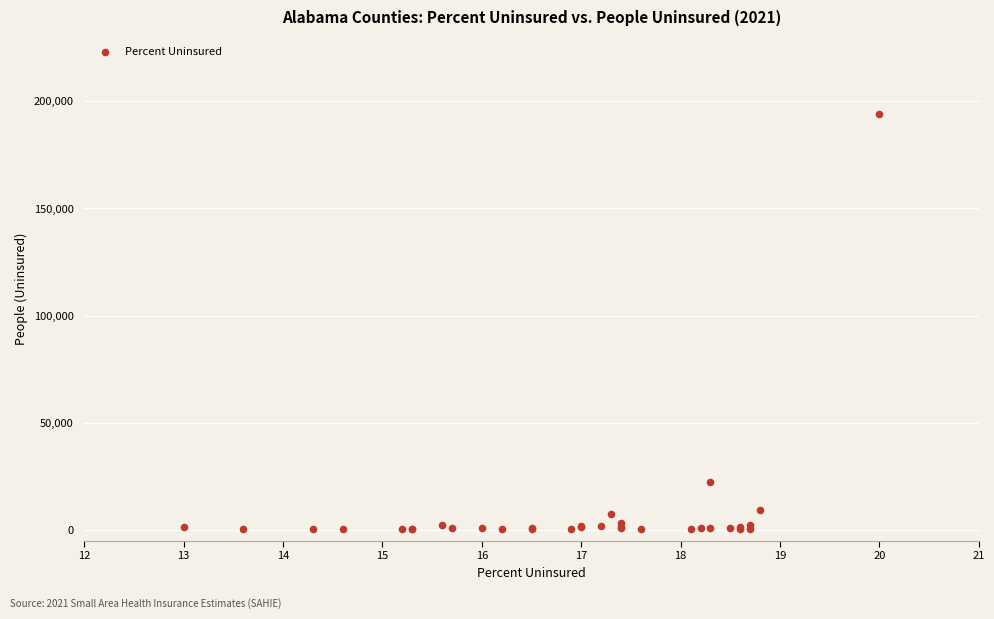

What Y value in the scatter plot is closest to 97129?

22408